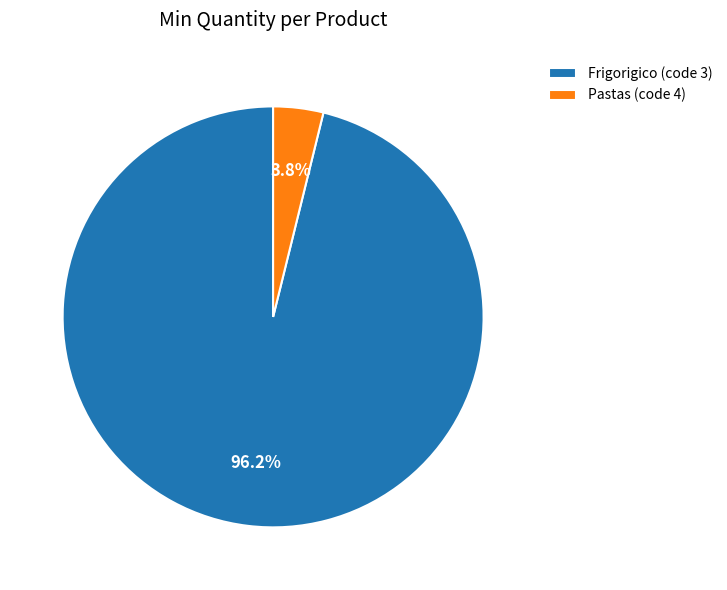

Does Frigorigico (code 3) account for over 50% of the chart?

Yes